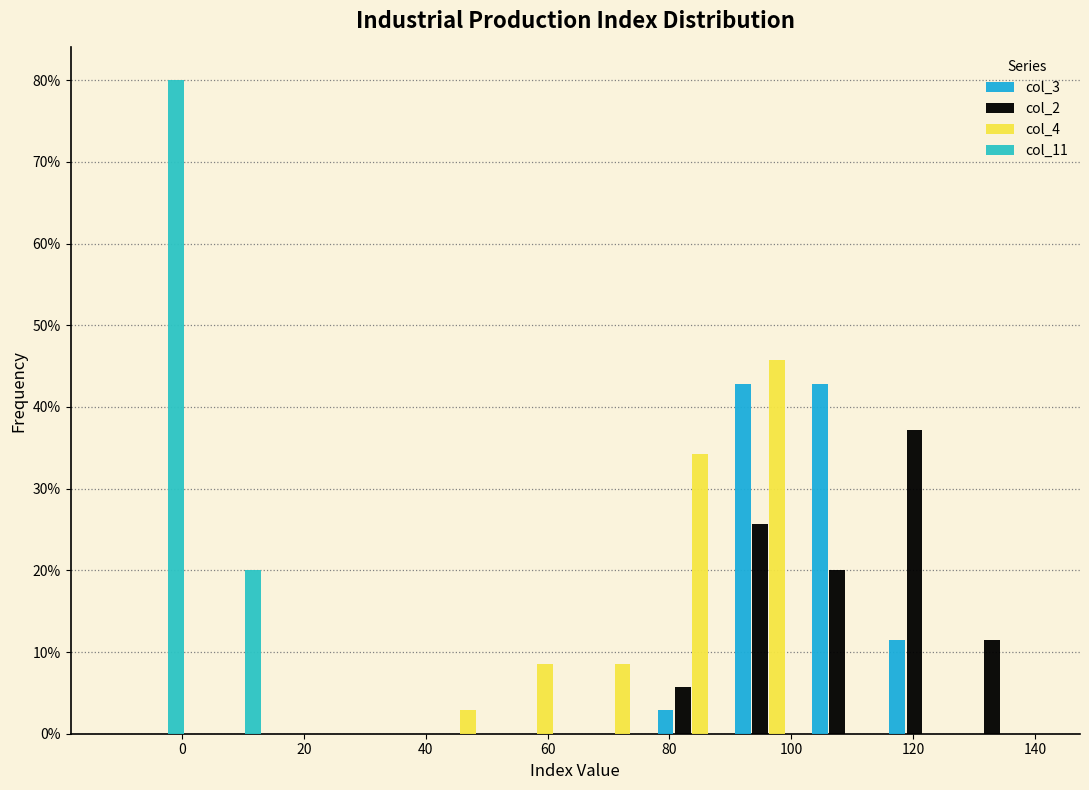

Reading left to right, transcribe this chart: for each range on the x-axis, give the height of each series' bar. Neither the bar edges nor the heights are printed on the chart, so give them approximately, as read against the axes.

-12 to 2: col_3=0	col_2=0	col_4=0	col_11=80
2 to 14: col_3=0	col_2=0	col_4=0	col_11=20
14 to 26: col_3=0	col_2=0	col_4=0	col_11=0
26 to 40: col_3=0	col_2=0	col_4=0	col_11=0
40 to 52: col_3=0	col_2=0	col_4=3	col_11=0
52 to 64: col_3=0	col_2=0	col_4=9	col_11=0
64 to 78: col_3=0	col_2=0	col_4=9	col_11=0
78 to 90: col_3=3	col_2=6	col_4=34	col_11=0
90 to 102: col_3=43	col_2=26	col_4=46	col_11=0
102 to 116: col_3=43	col_2=20	col_4=0	col_11=0
116 to 128: col_3=11	col_2=37	col_4=0	col_11=0
128 to 140: col_3=0	col_2=11	col_4=0	col_11=0